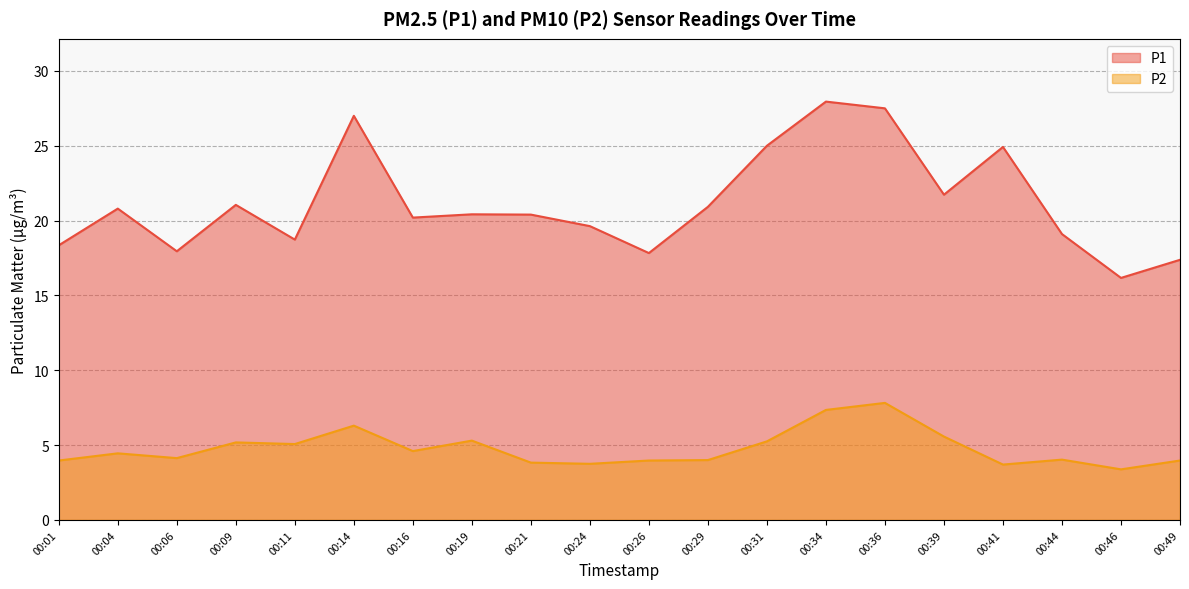

Which has a higher value, 00:31 or 00:21?

00:31